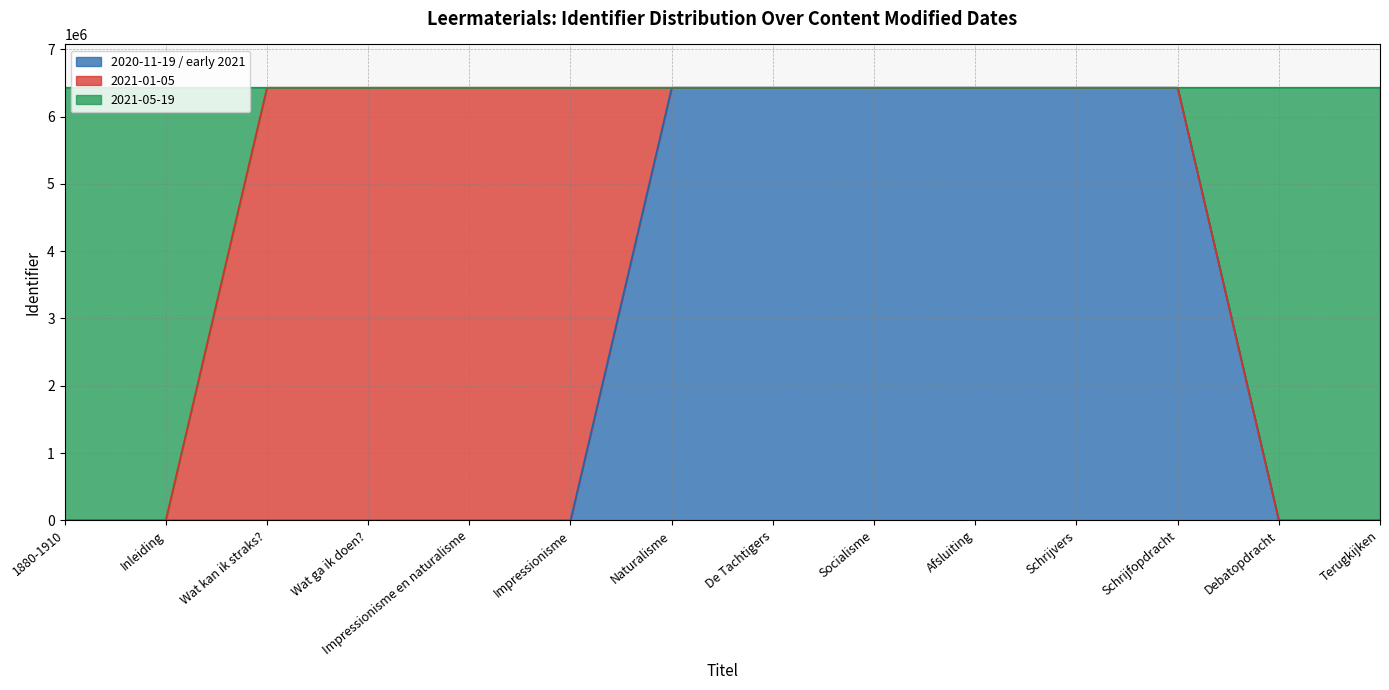

How many lines are shown in the chart?

3